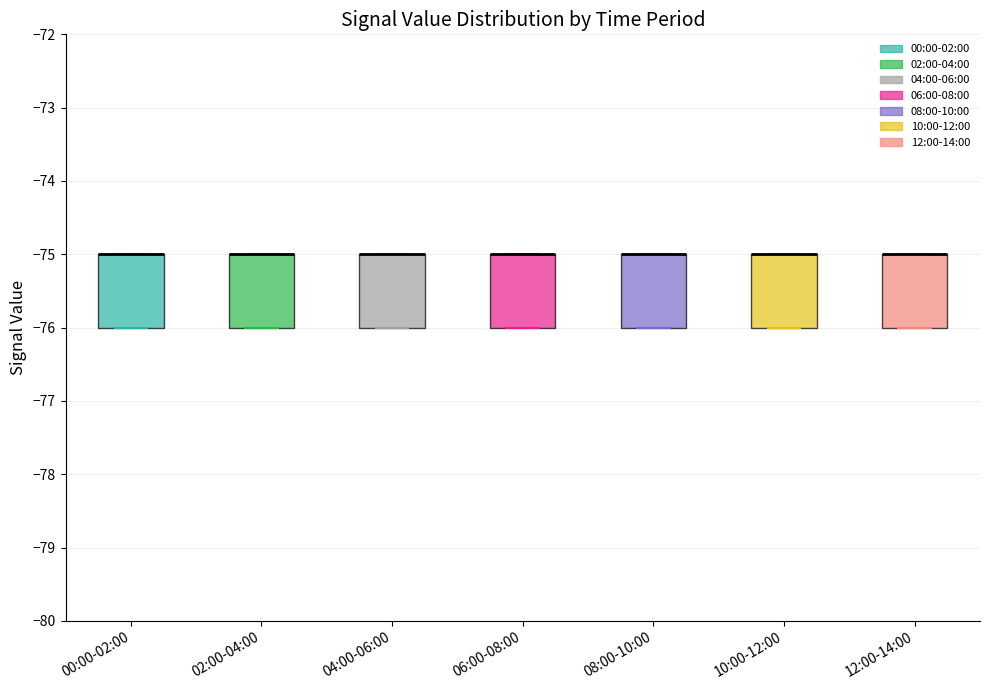

Reading left to right, transcribe this box plot: for each box, give where its median line is, the range the box spans, and where its two whiskers end, as read against the y-axis. The values are not printed on the chart, so give them approximately, as read against the axis.

00:00-02:00: median -75 (drawn on the box's upper edge), box -76 to -75, whiskers -76 to -75
02:00-04:00: median -75 (drawn on the box's upper edge), box -76 to -75, whiskers -76 to -75
04:00-06:00: median -75 (drawn on the box's upper edge), box -76 to -75, whiskers -76 to -75
06:00-08:00: median -75 (drawn on the box's upper edge), box -76 to -75, whiskers -76 to -75
08:00-10:00: median -75 (drawn on the box's upper edge), box -76 to -75, whiskers -76 to -75
10:00-12:00: median -75 (drawn on the box's upper edge), box -76 to -75, whiskers -76 to -75
12:00-14:00: median -75 (drawn on the box's upper edge), box -76 to -75, whiskers -76 to -75